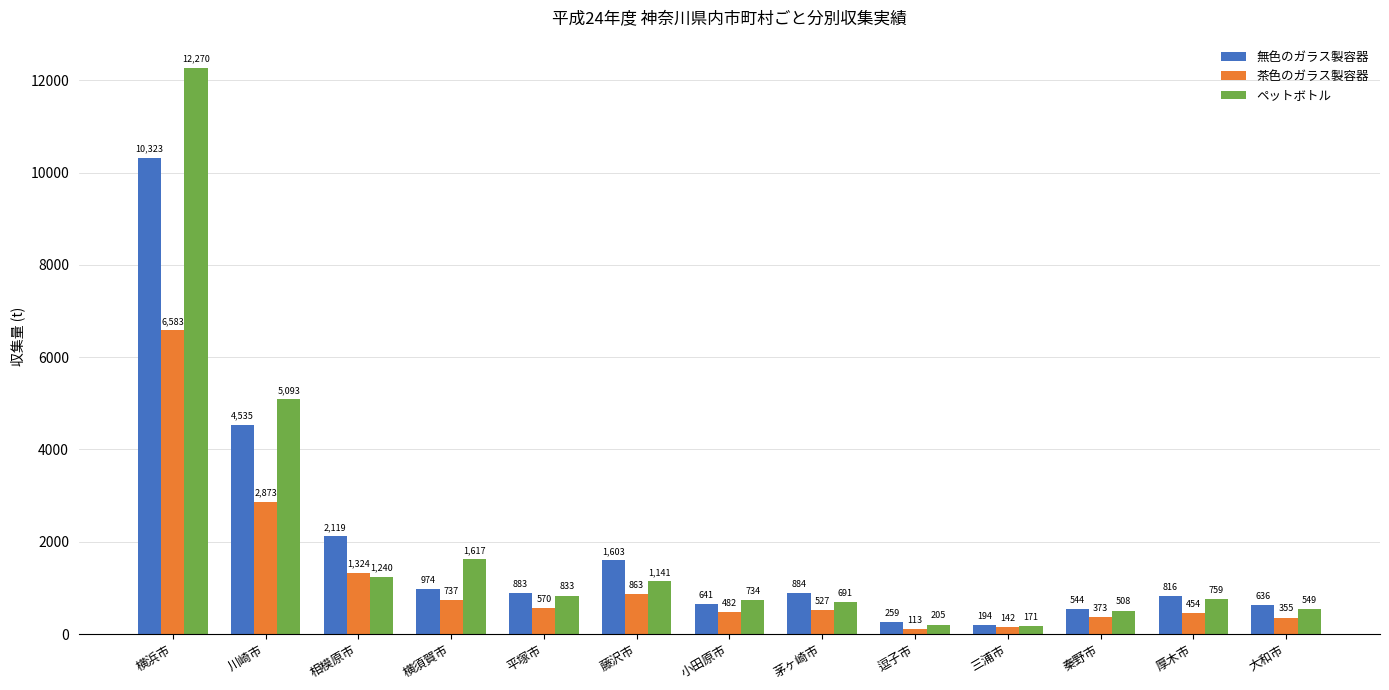

What is the sum of the 無色のガラス製容器 values at 平塚市 and 三浦市?

1076.7